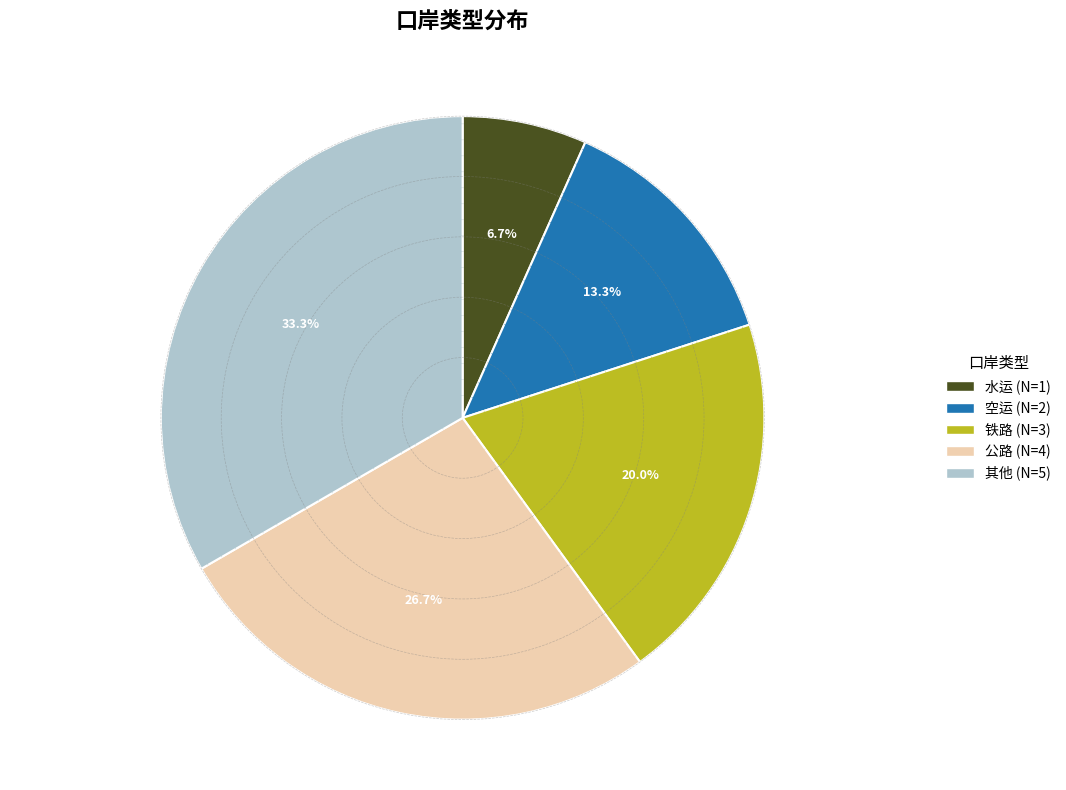

What percentage is the 水运 slice, to the nearest percent?

7%